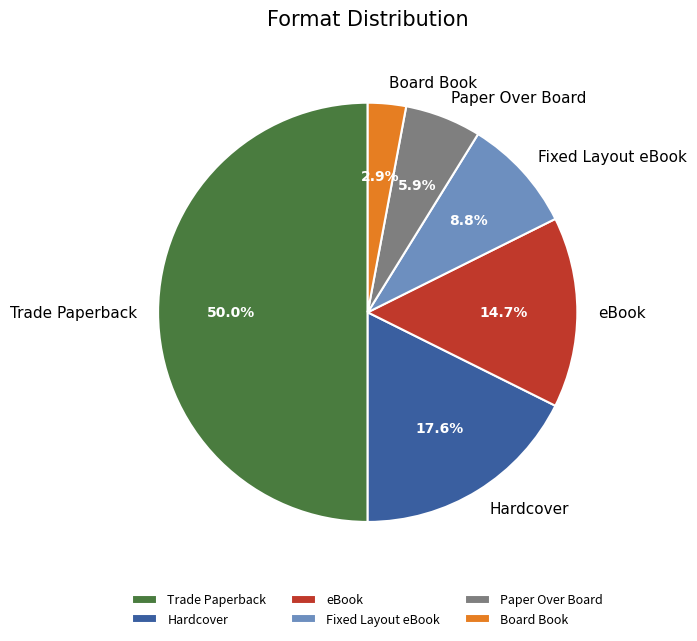

True or false: Paper Over Board accounts for 6% of the total.

True